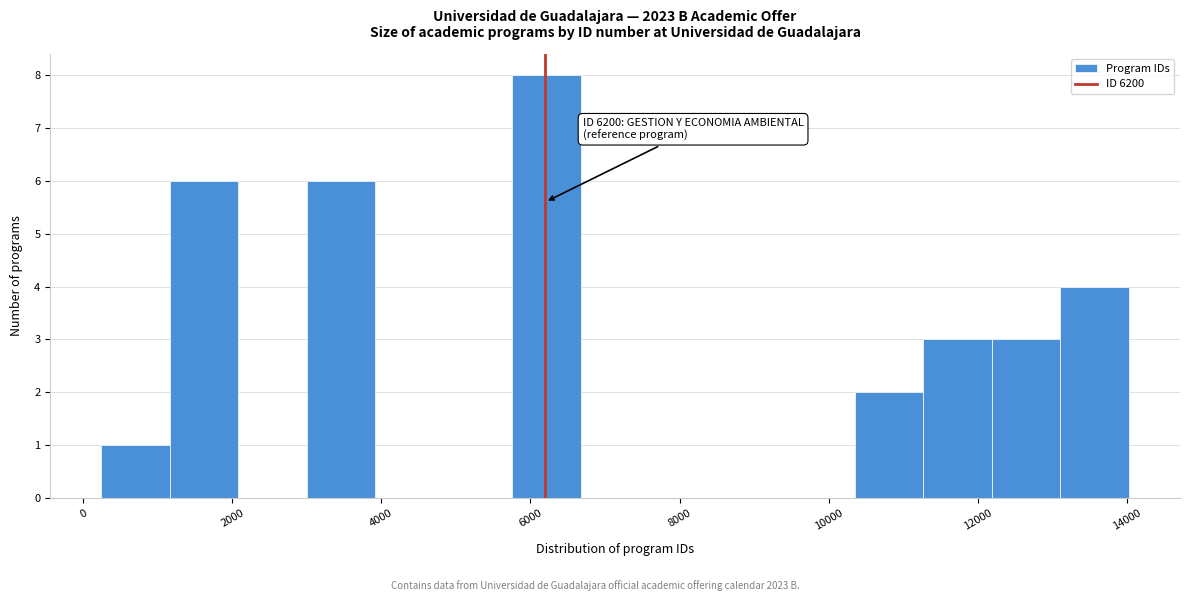

Over which range of the x-axis is the bar tallest?

5800 to 6600